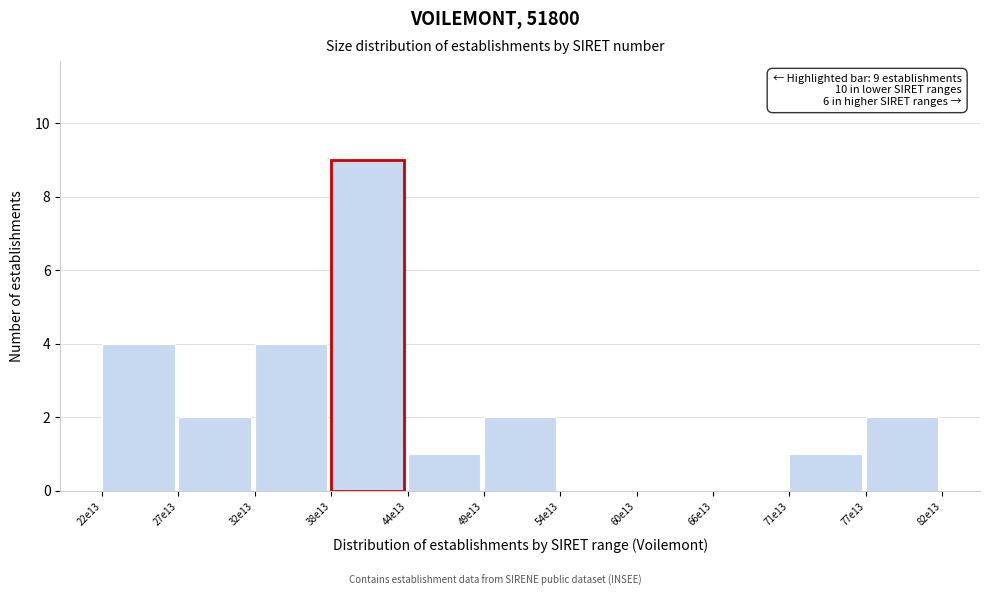

Reading left to right, extract all data points from this chart.

22e13=4	27e13=2	32e13=4	38e13=9	44e13=1	49e13=2	54e13=0	60e13=0	66e13=0	71e13=1	77e13=2